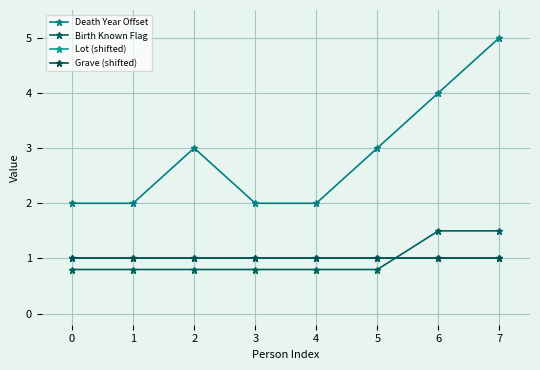

How many lines are shown in the chart?

4